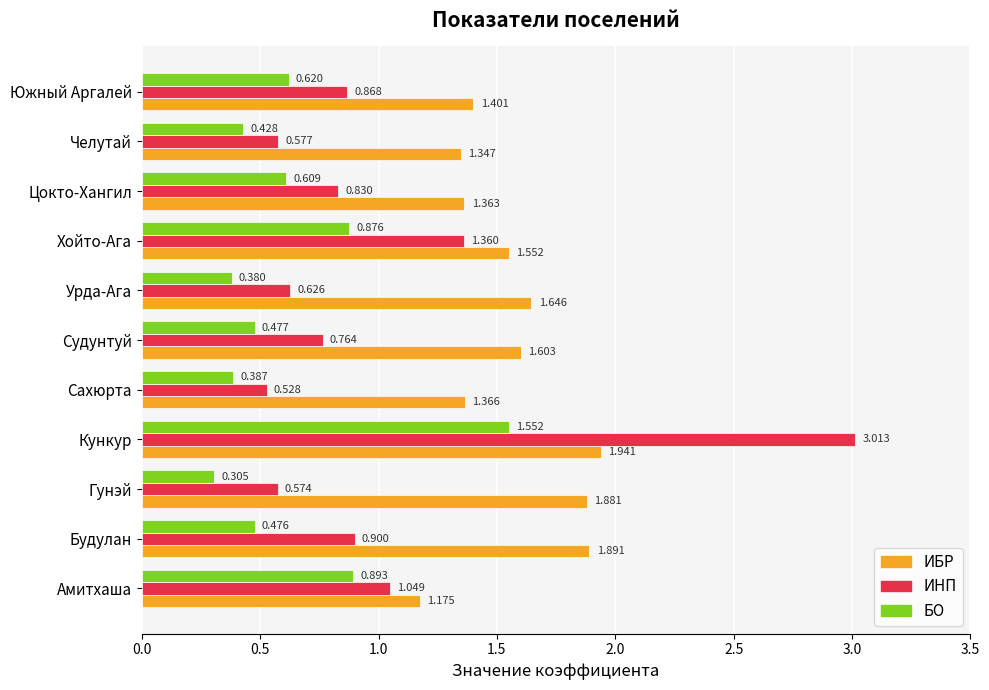

Which category has the highest value across all series?

Кункур